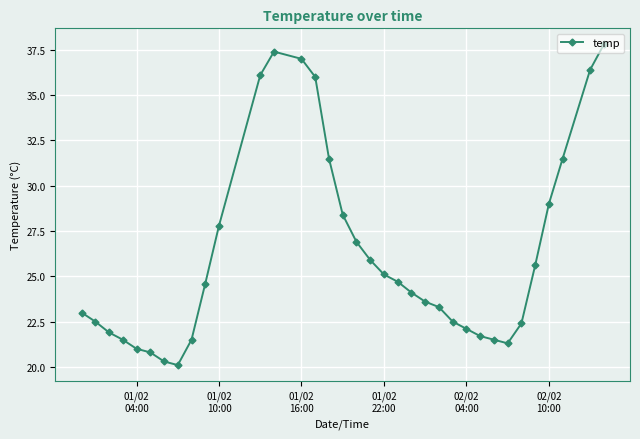

True or false: the data has more than 0 interior local peaks.

True